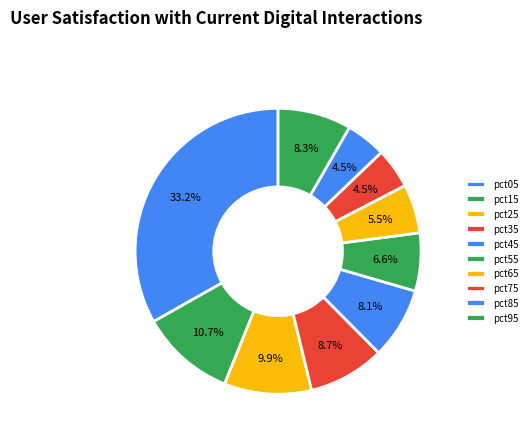

To the nearest percent, what is the difference between the largest and smallest slice percentages?

29%